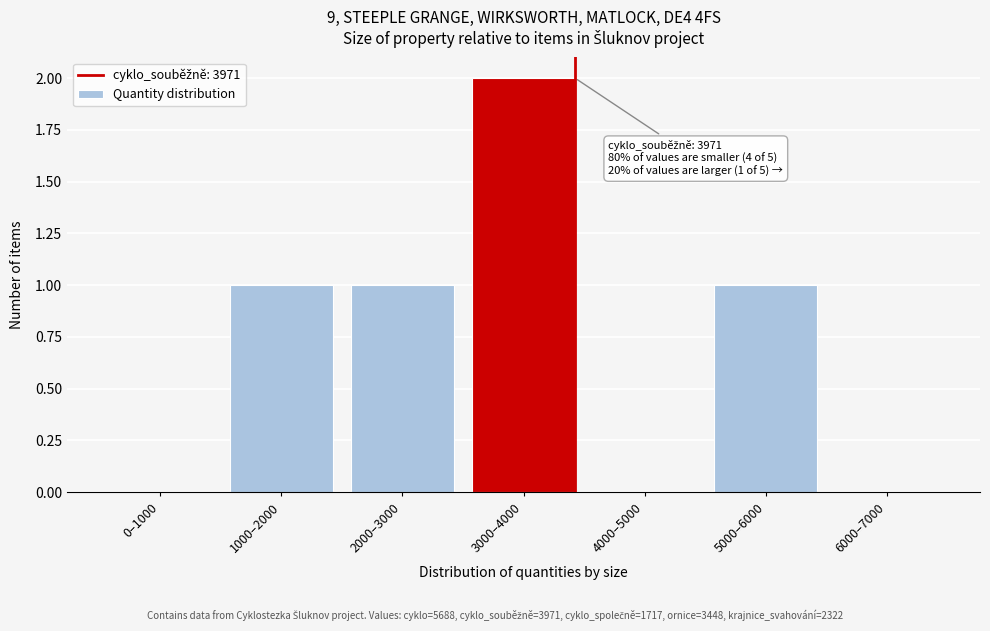

Reading right to left, extract all data points from this chart.

6000–7000=0	5000–6000=1	4000–5000=0	3000–4000=2	2000–3000=1	1000–2000=1	0–1000=0